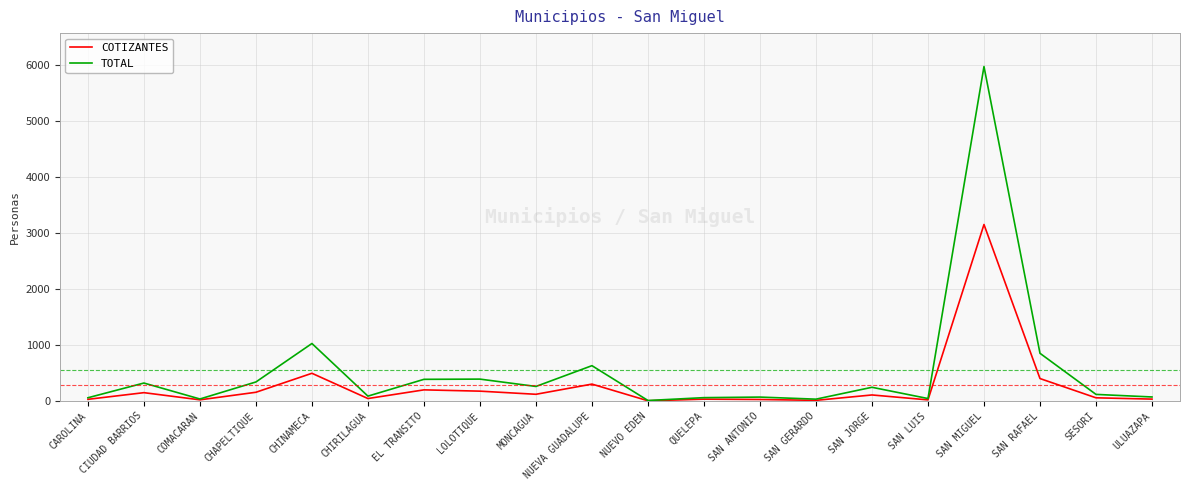

The value of TOTAL at SAN JORGE is 243. True or false?

True